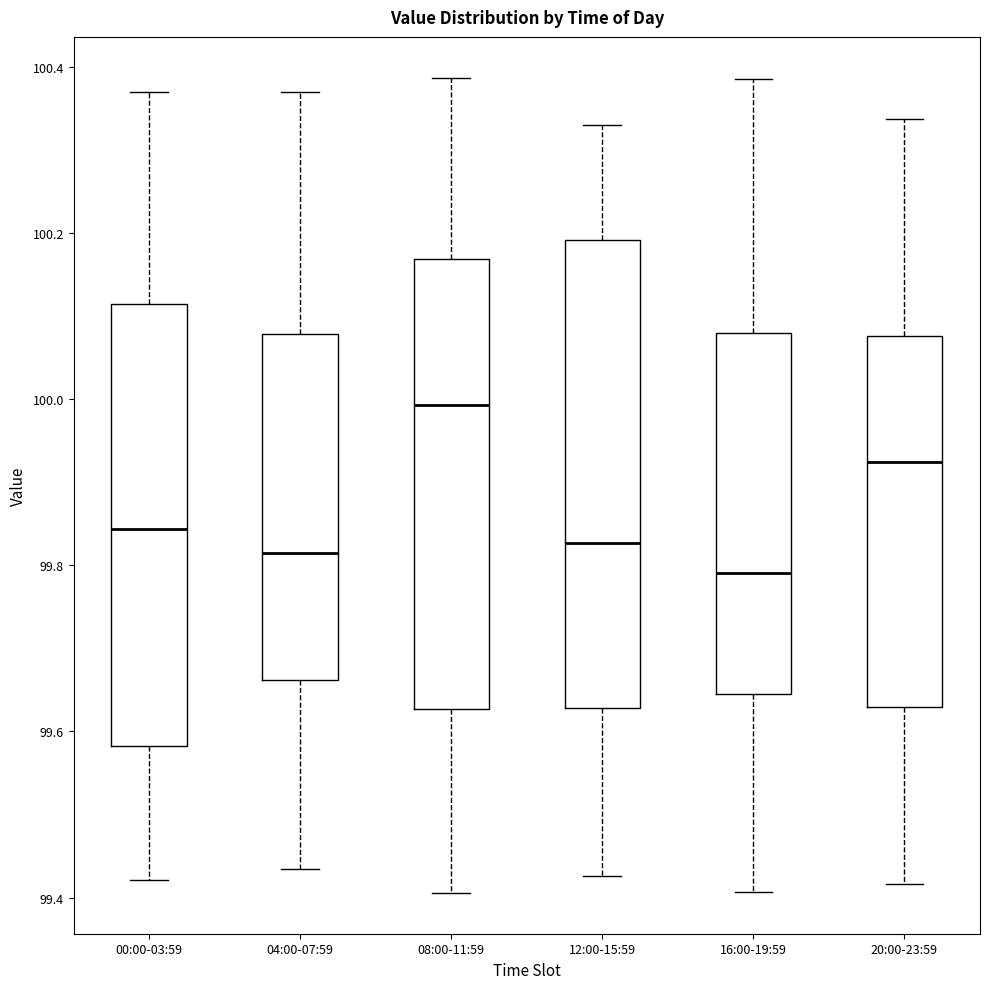

Which box is the tallest, from its lower edge to its upper edge?

12:00-15:59